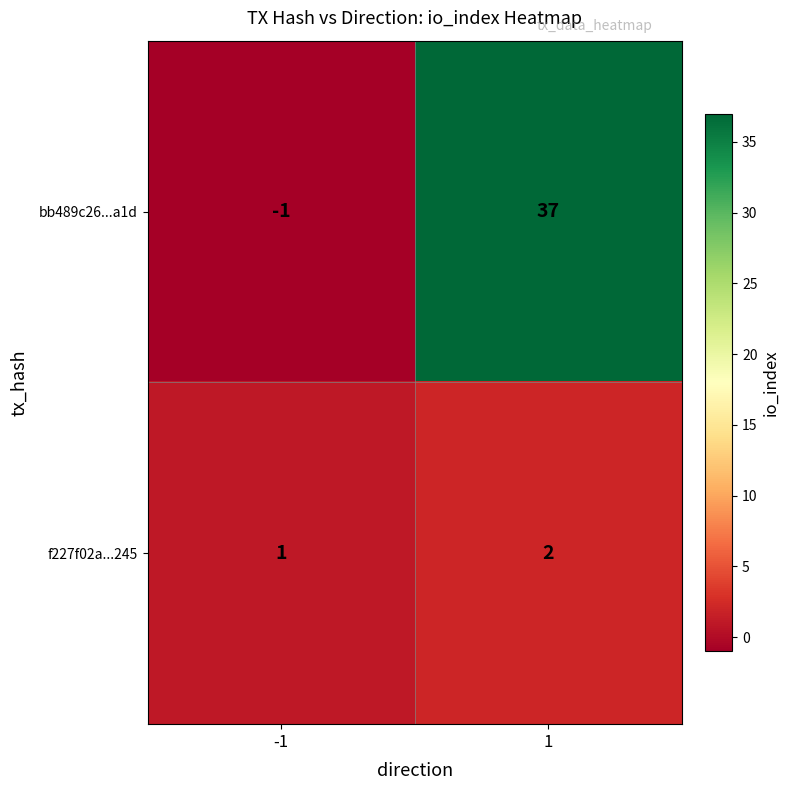

What is the total value across all series at 1?

39